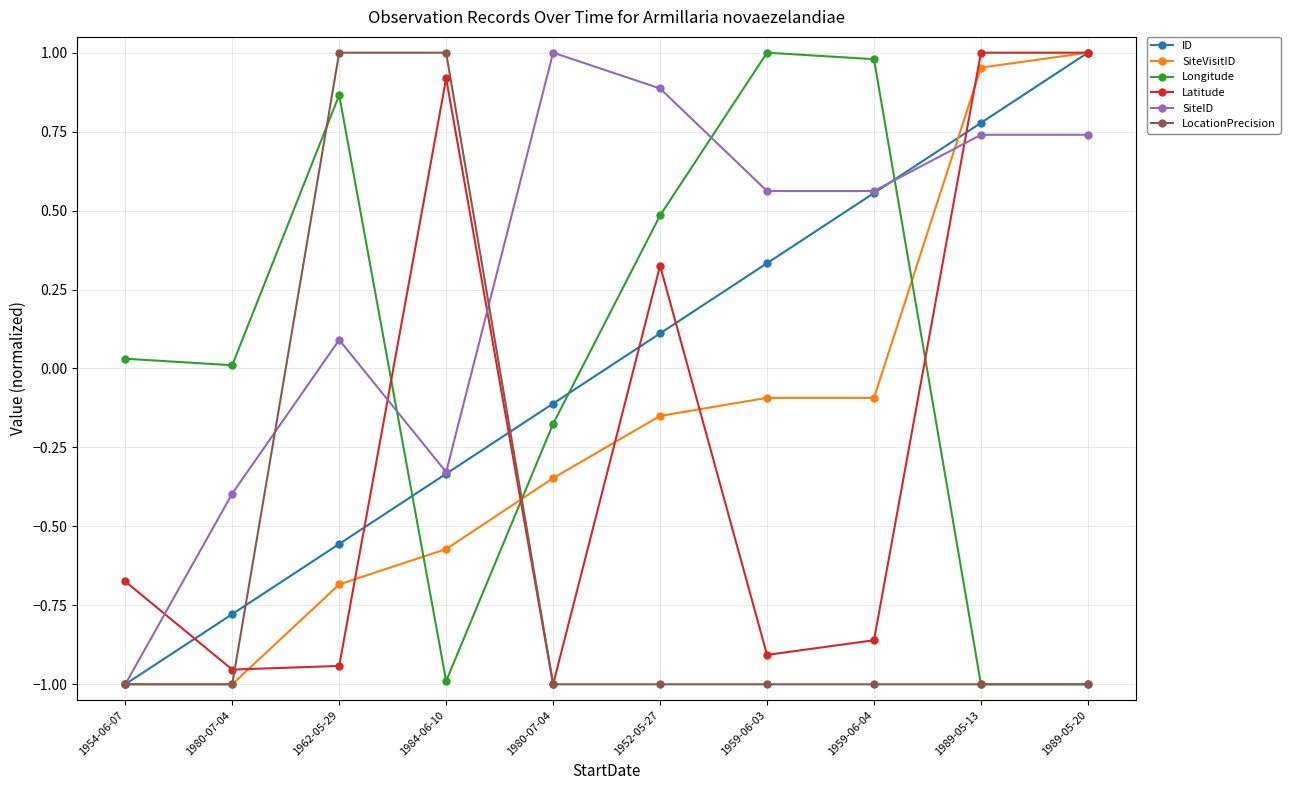

What are all the series names shown in the legend?

ID, SiteVisitID, Longitude, Latitude, SiteID, LocationPrecision